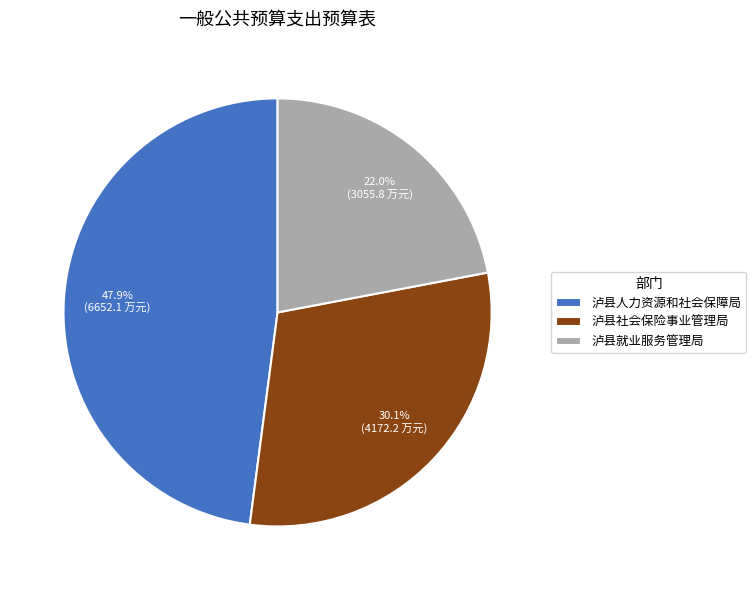

True or false: 泸县就业服务管理局 accounts for 17% of the total.

False